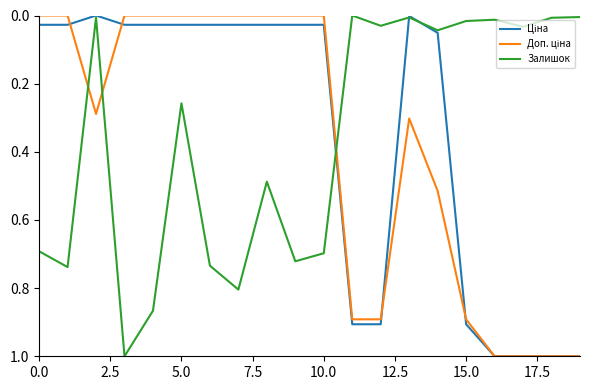

What is the difference between the maximum and minimum values in the Доп. ціна series?

1.0